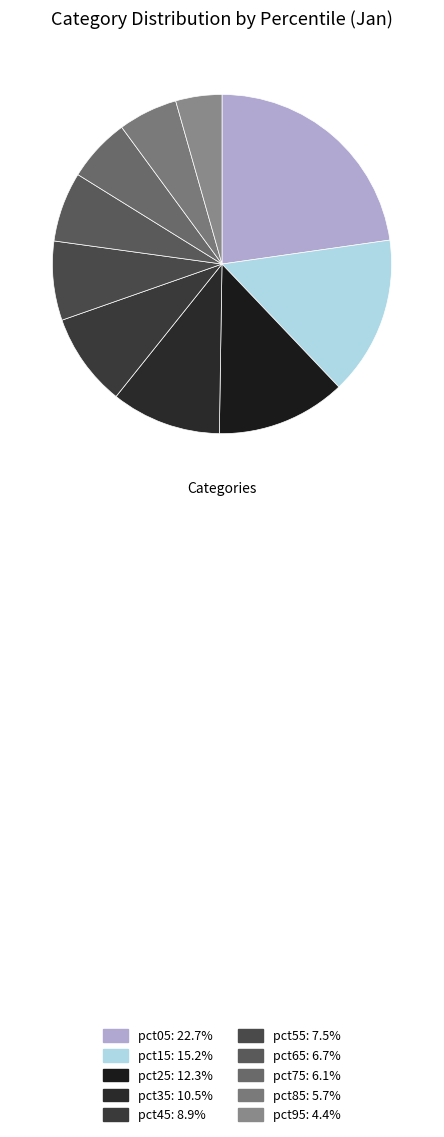

How much of the chart is everything except pct05?

77.3%